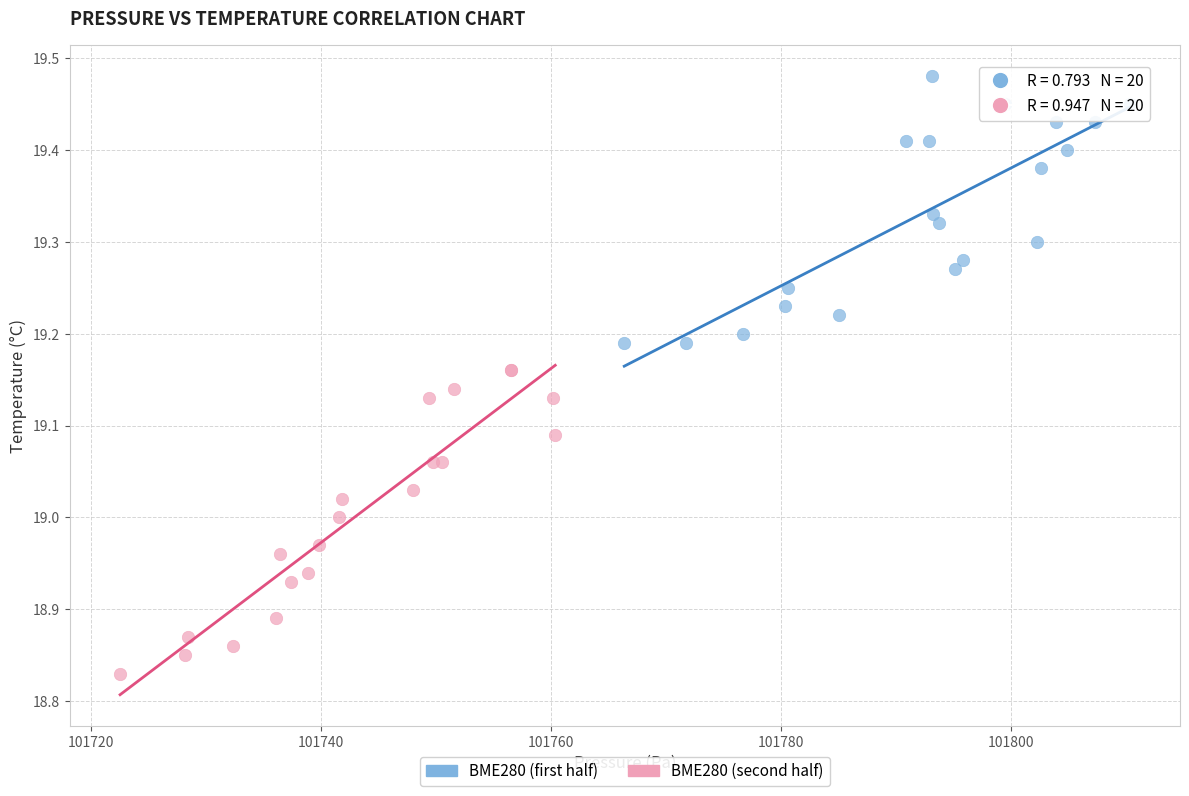

Which series reaches the minimum Y coordinate?

BME280 (second half)